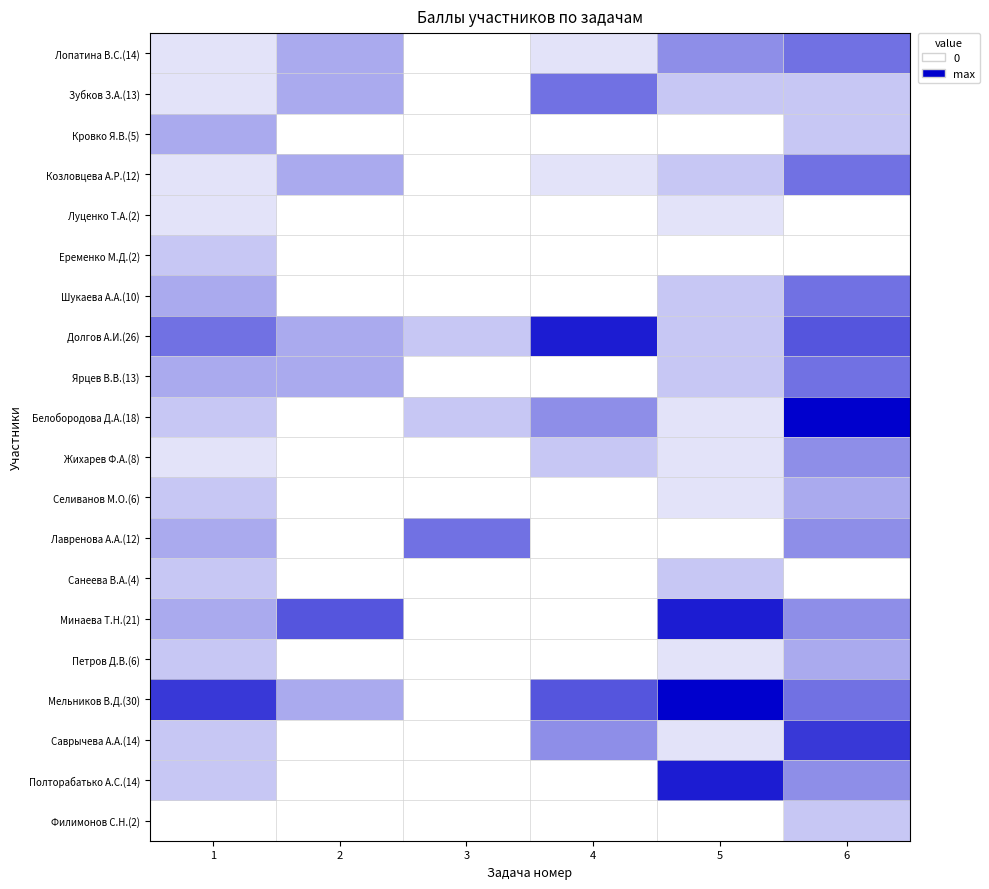

List the series in order of their peak value, highest first.

Белобородова Д.А.(18), Мельников В.Д.(30), Долгов А.И.(26), Минаева Т.Н.(21), Полторабатько А.С.(14), Саврычева А.А.(14), Лопатина В.С.(14), Зубков З.А.(13), Козловцева А.Р.(12), Шукаева А.А.(10), Ярцев В.В.(13), Лавренова А.А.(12), Жихарев Ф.А.(8), Кровко Я.В.(5), Селиванов М.О.(6), Петров Д.В.(6), Еременко М.Д.(2), Санеева В.А.(4), Филимонов С.Н.(2), Луценко Т.А.(2)